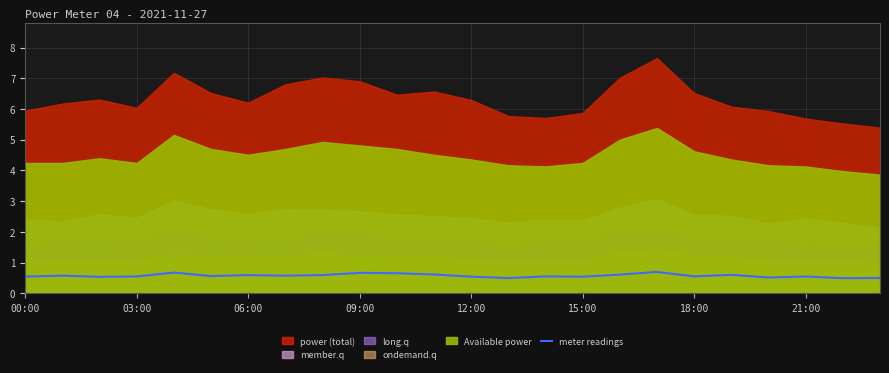

True or false: meter readings has a value of 0.4 at 09:00.

False